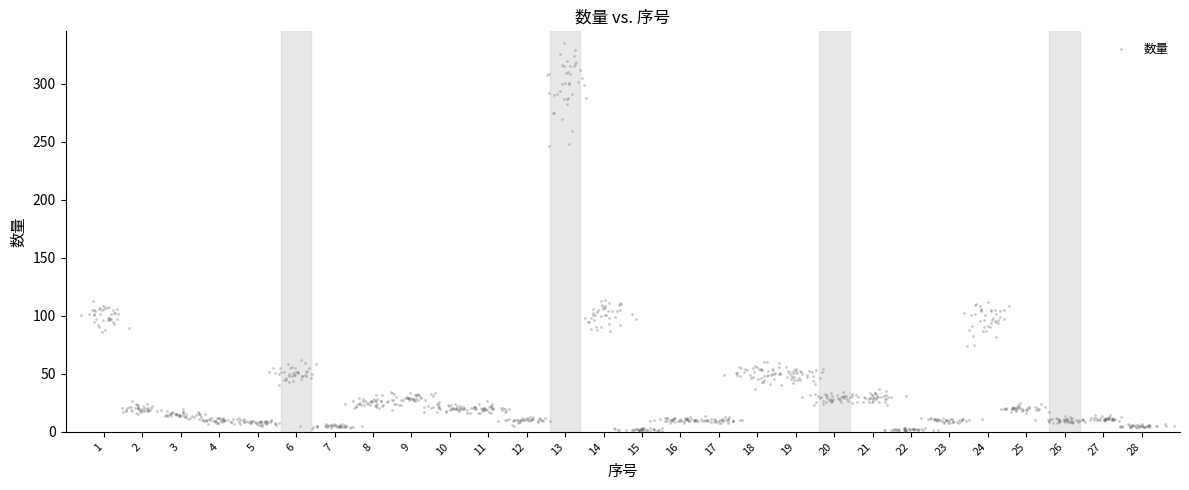

What is the range of X values (max minus min)?

28.4